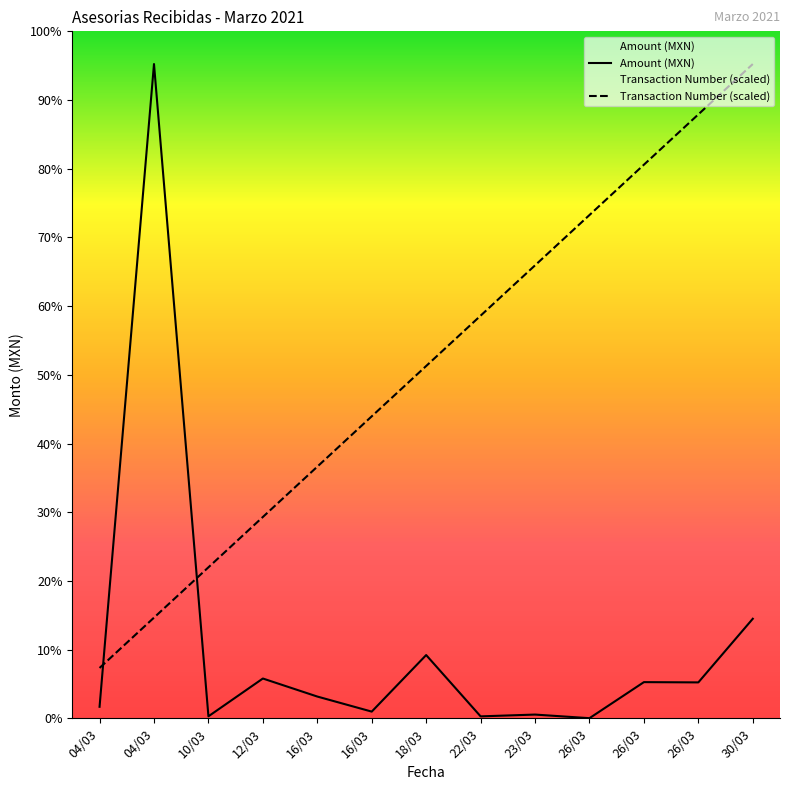

Reading left to right, list all the values displayed in this chart.

Transaction Number: 04/03=700011.8	04/03=1400023.6	10/03=2100035.4	12/03=2800047.3	16/03=3500059.1	16/03=4200070.9	18/03=4900082.7	22/03=5600094.5	23/03=6300106.3	26/03=7000118.2	26/03=7700130.0	26/03=8400141.8	30/03=9100153.6
Amount (MXN): 04/03=160000.0	04/03=9100153.6	10/03=27362.0	12/03=553158.0	16/03=302401.5	16/03=92800.0	18/03=879441.0	22/03=26709.0	23/03=51621.1	26/03=1469.0	26/03=502909.3	26/03=499205.8	30/03=1384362.6